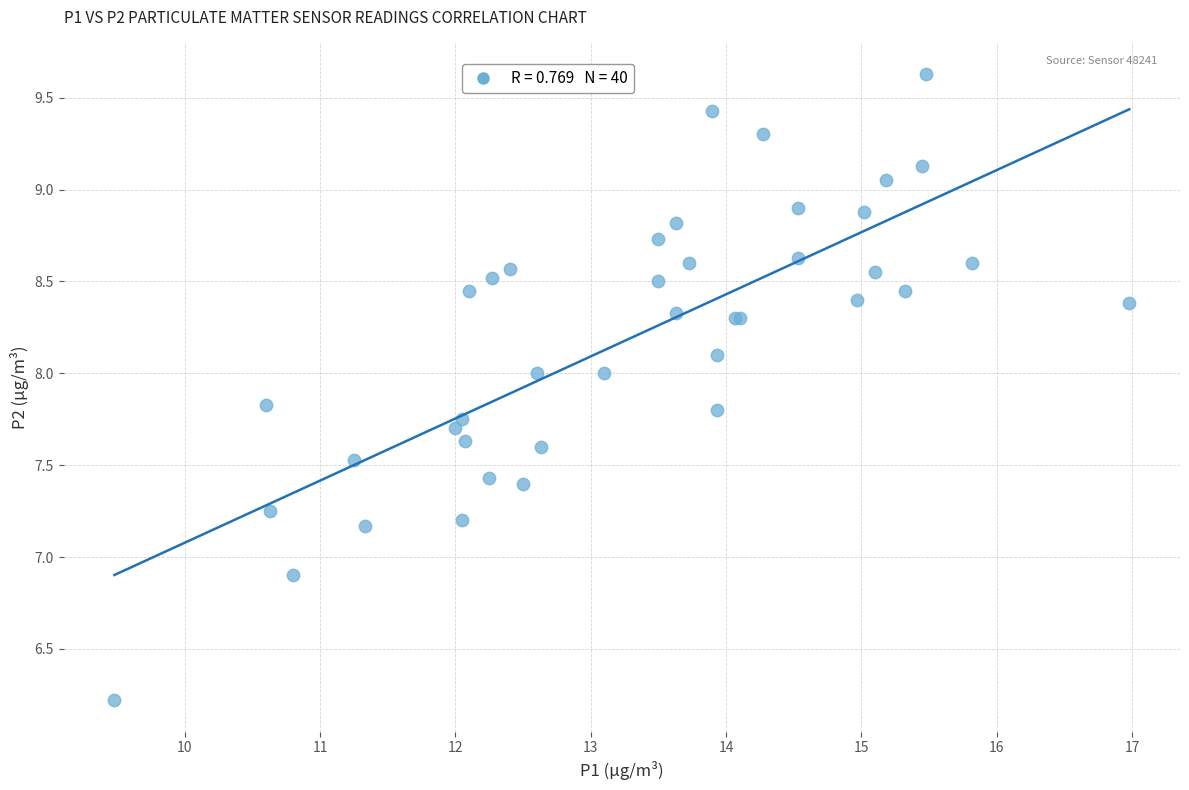

What Y value in the scatter plot is closest to 7?

6.9